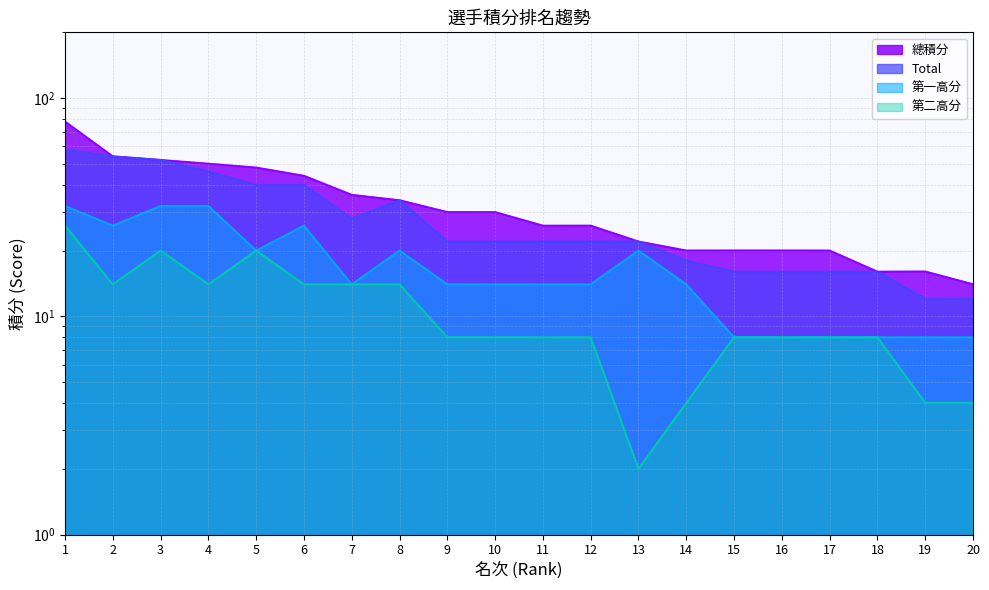

What is the value of the 總積分 point at the 7th from the left?

36.0